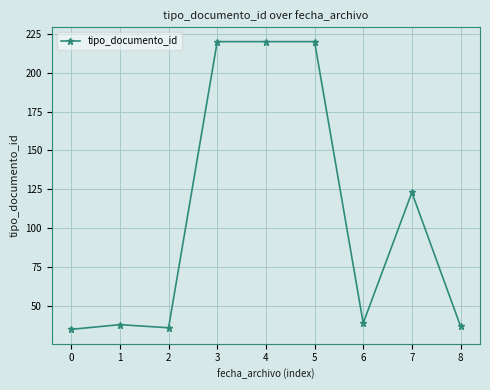

True or false: the data shows 63 at 2.

False